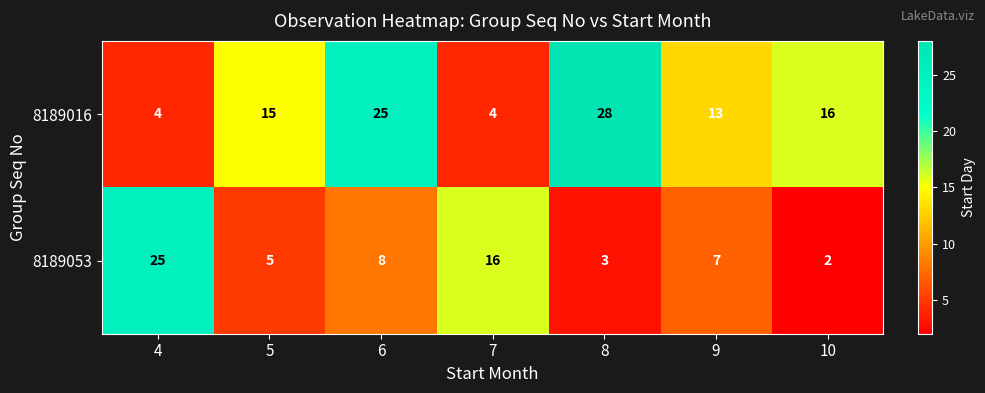

Reading left to right, extract all data points from this chart.

8189016: 4	15	25	4	28	13	16
8189053: 25	5	8	16	3	7	2